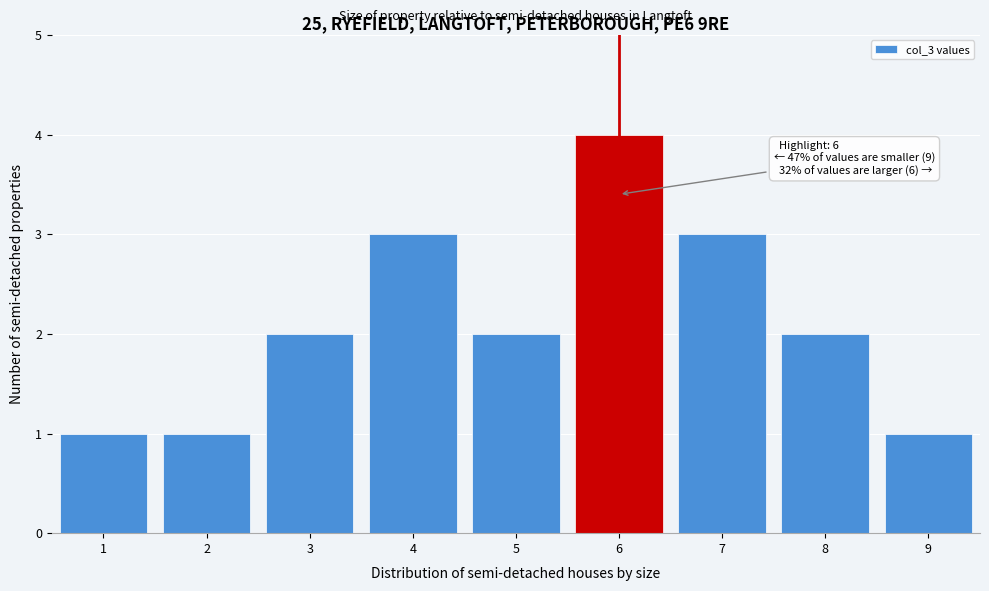

Over which range of the x-axis is the bar tallest?

5.5 to 6.5